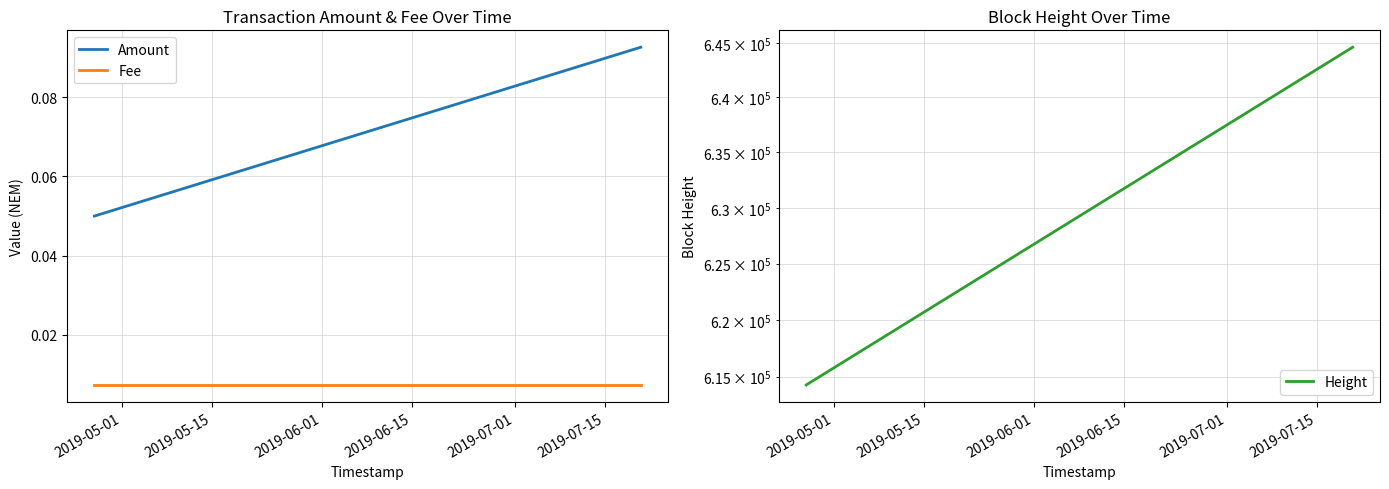

At how many categories does at least one series exceed 127710?

3